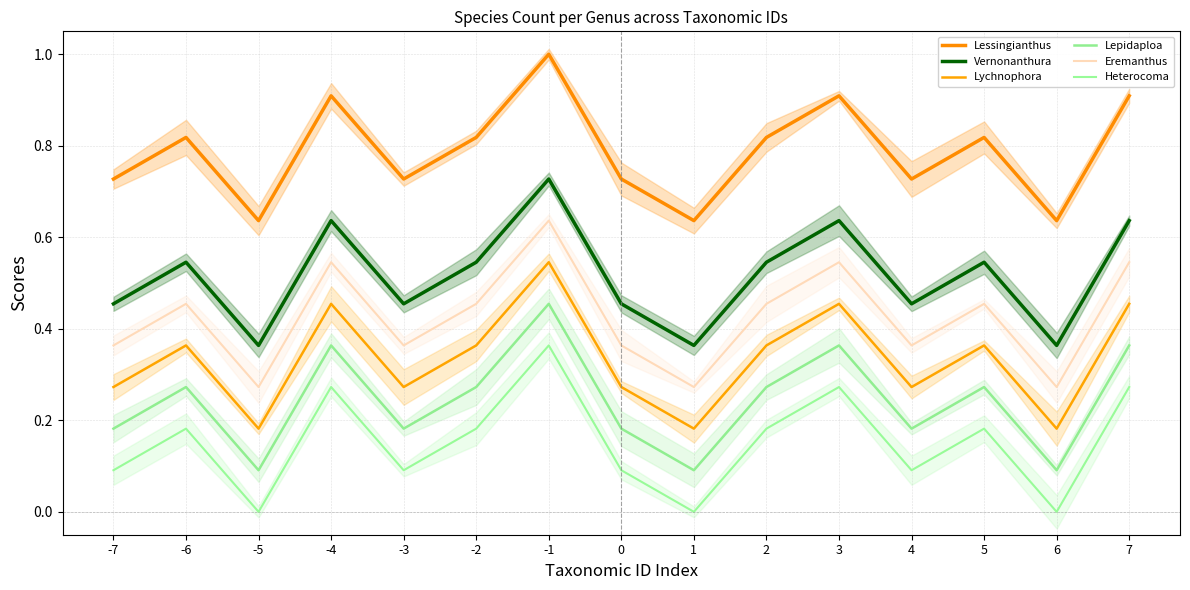

What is the sum of the Vernonanthura values at 7 and 0?

1.1